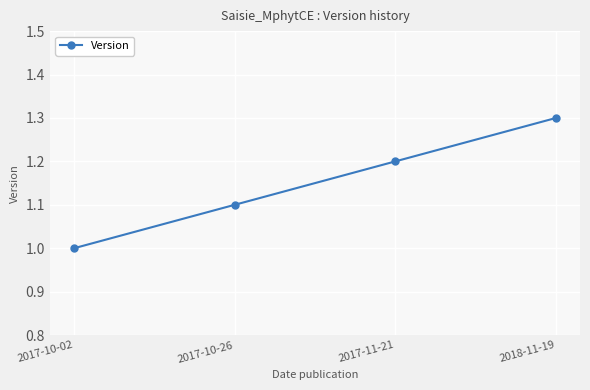

True or false: there are more than 0 points higher than both neighbors.

False